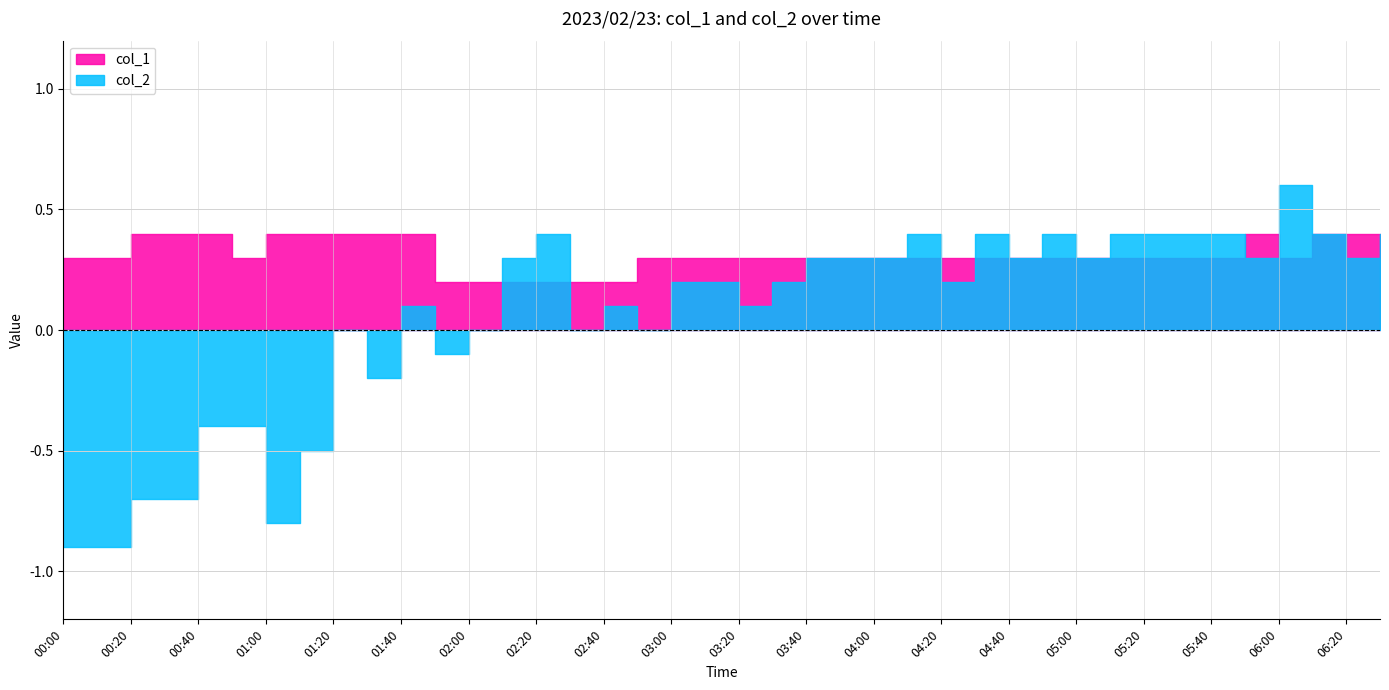

The col_2 series shows 0.1 at 02:40. True or false?

True